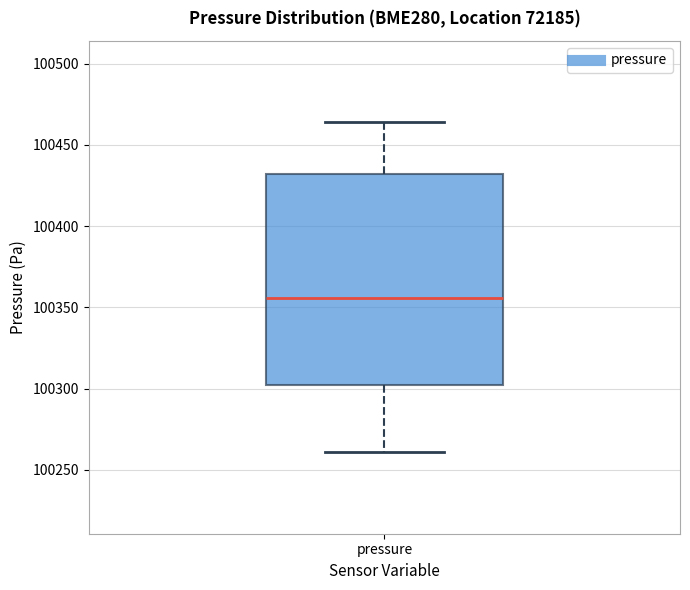

Read this box plot against the y-axis: the position of the median line, the range covered by the box, and the ends of both whiskers. The values are not printed on the chart, so give them approximately, as read against the axis.

median 100355, box 100300 to 100430, whiskers 100260 to 100465